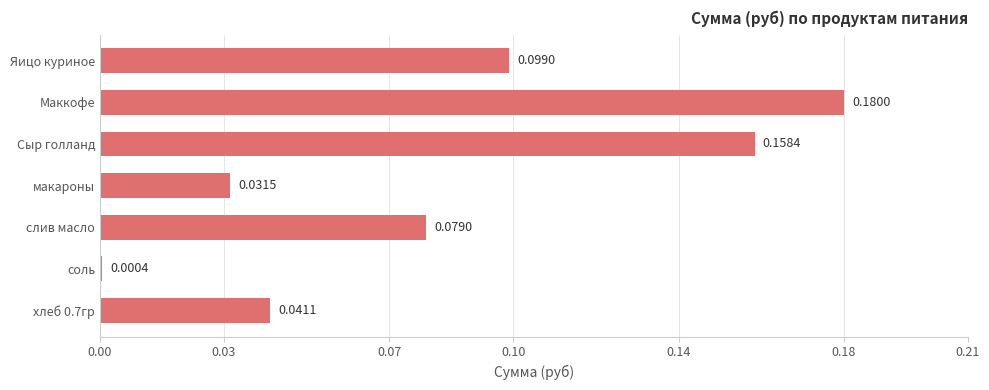

Between Яицо куриное and Сыр голланд, which is larger?

Сыр голланд